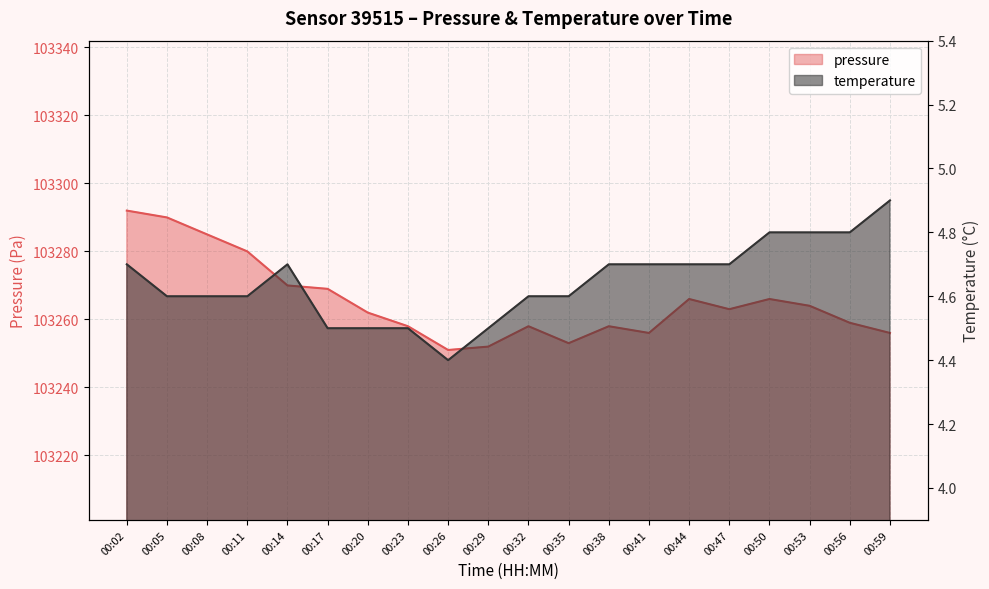

Which series changed the most between 00:02 and 00:50?

pressure